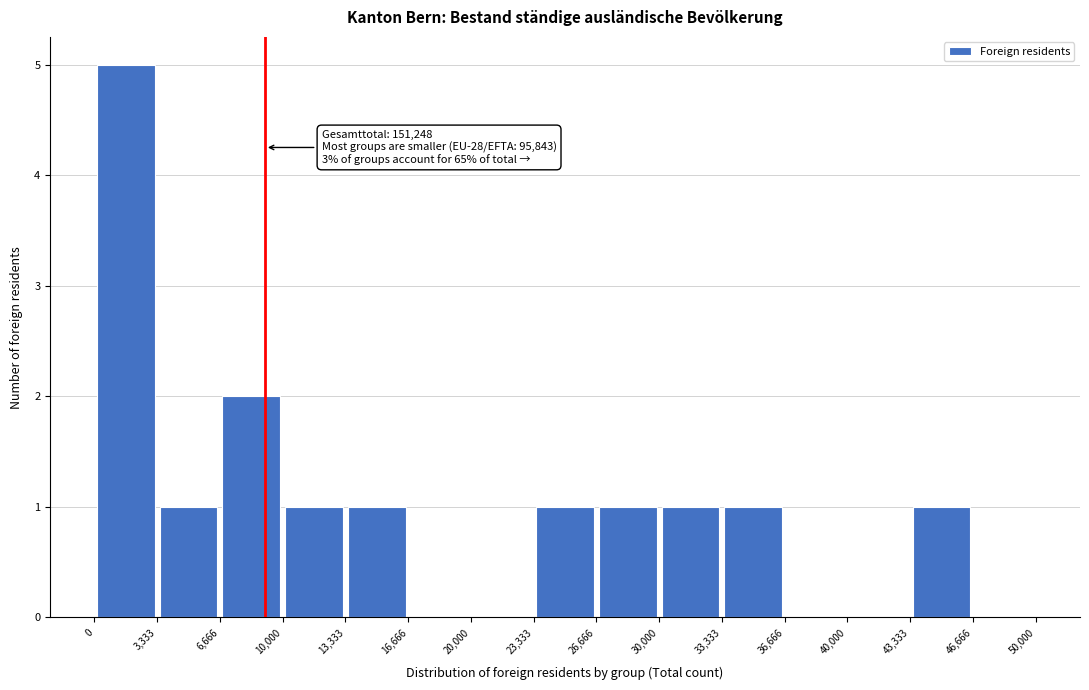

Over which range of the x-axis is the bar tallest?

0 to 3,333